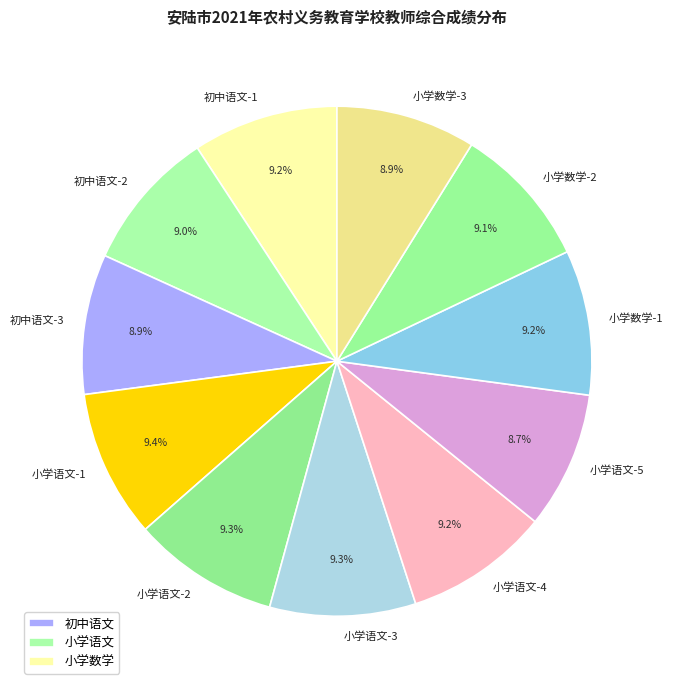

Does any single category account for the majority?

No